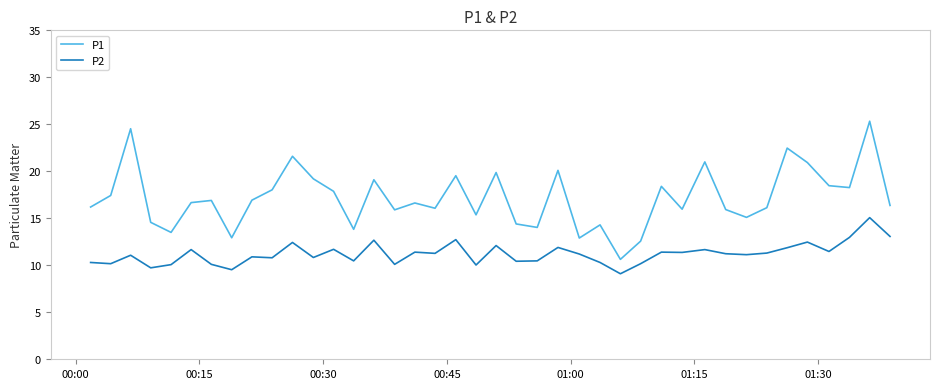

What is the greatest value displayed?

25.3